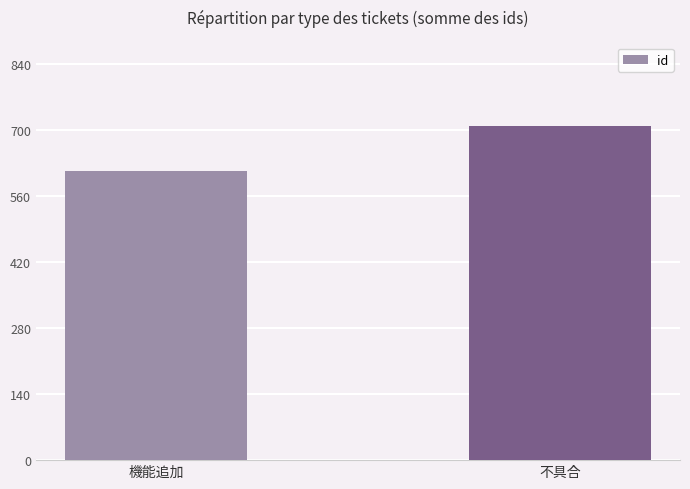

How many series are shown in this chart?

1